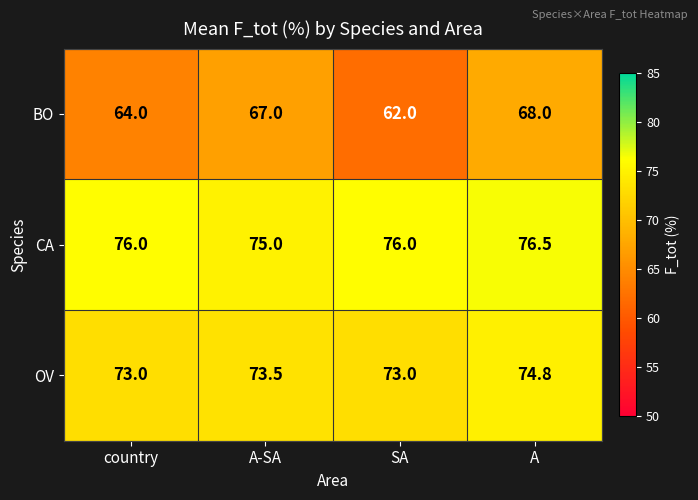

The value of OV at SA is 73.0. True or false?

True